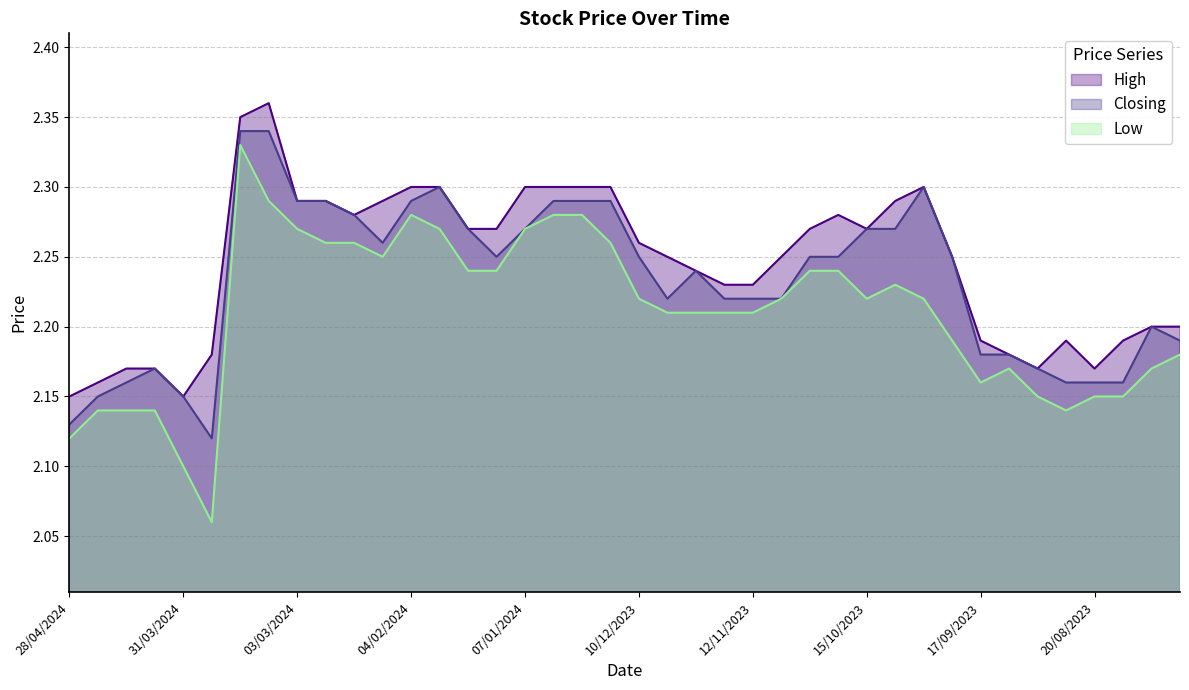

Is it true that Low equals 2.3 at 04/02/2024?

True